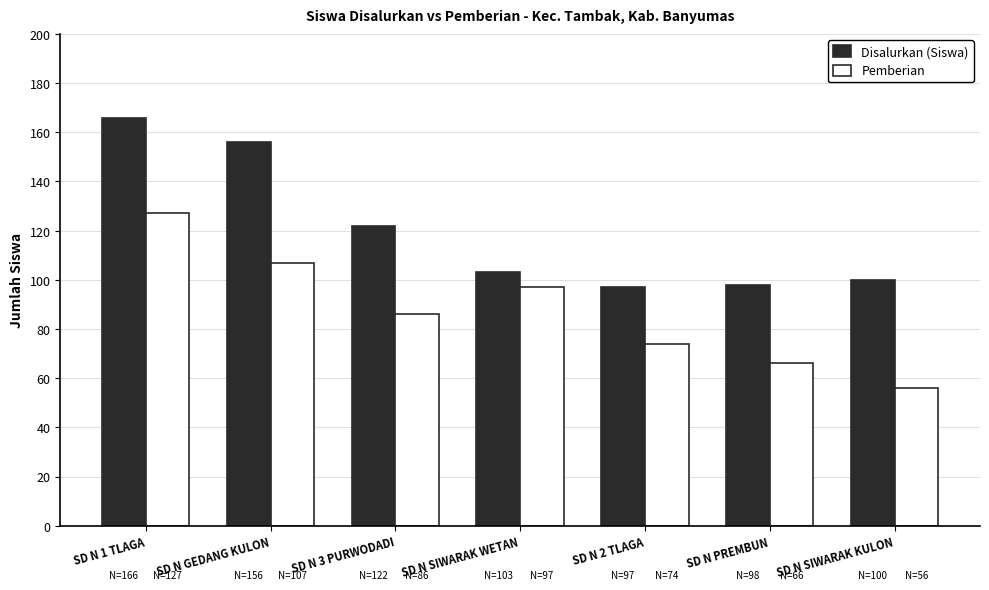

What is the value of the Pemberian bar at the 3rd from the left?

86